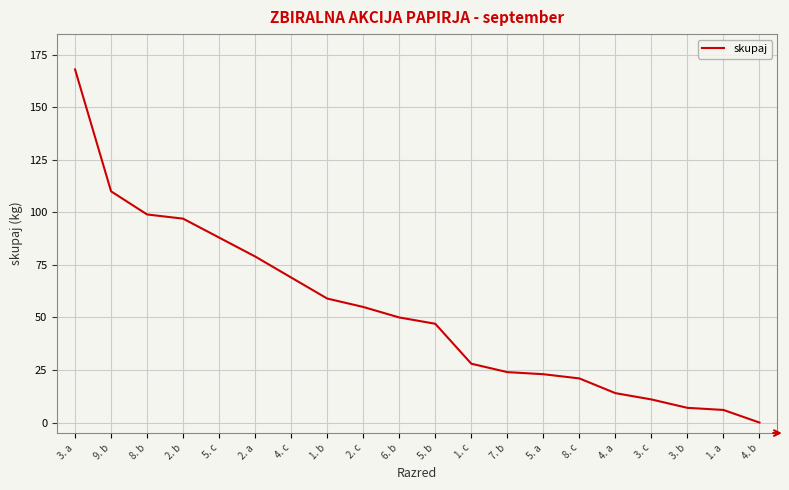

Reading right to left, extract all data points from this chart.

0	6	7	11	14	21	23	24	28	47	50	55	59	69	79	88	97	99	110	168